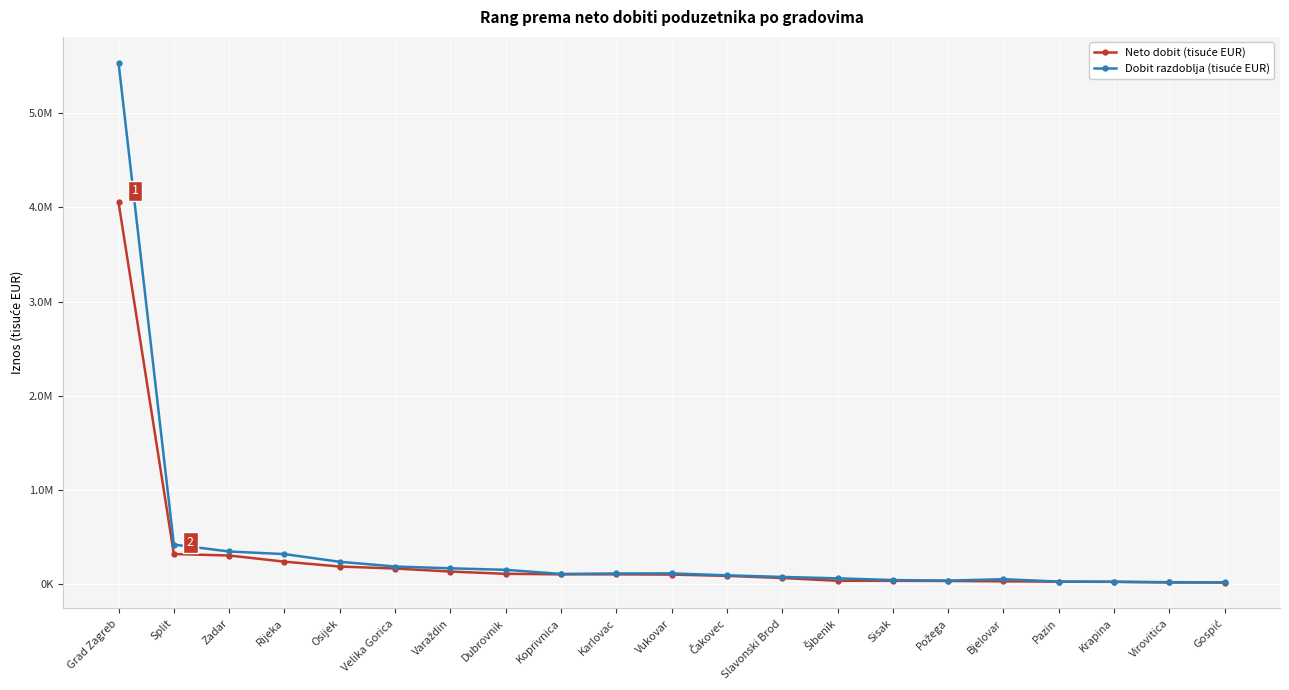

Is this an area chart (filled region under the line)?

No